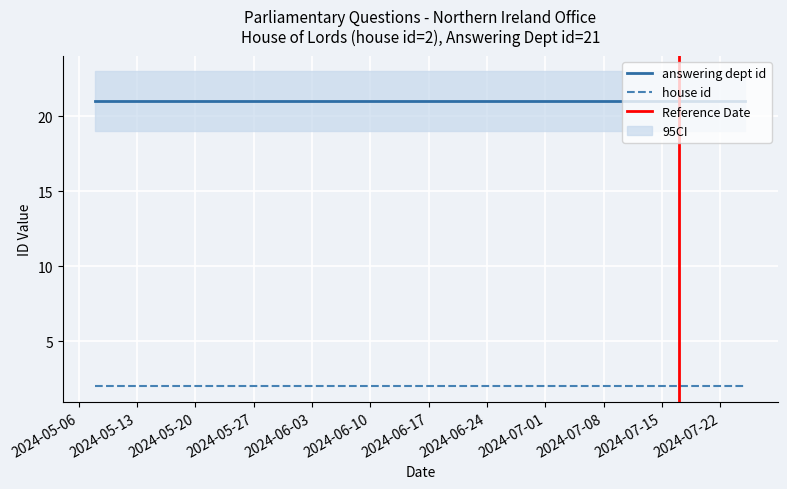

The house id series shows 4 at 2024-05-14. True or false?

False